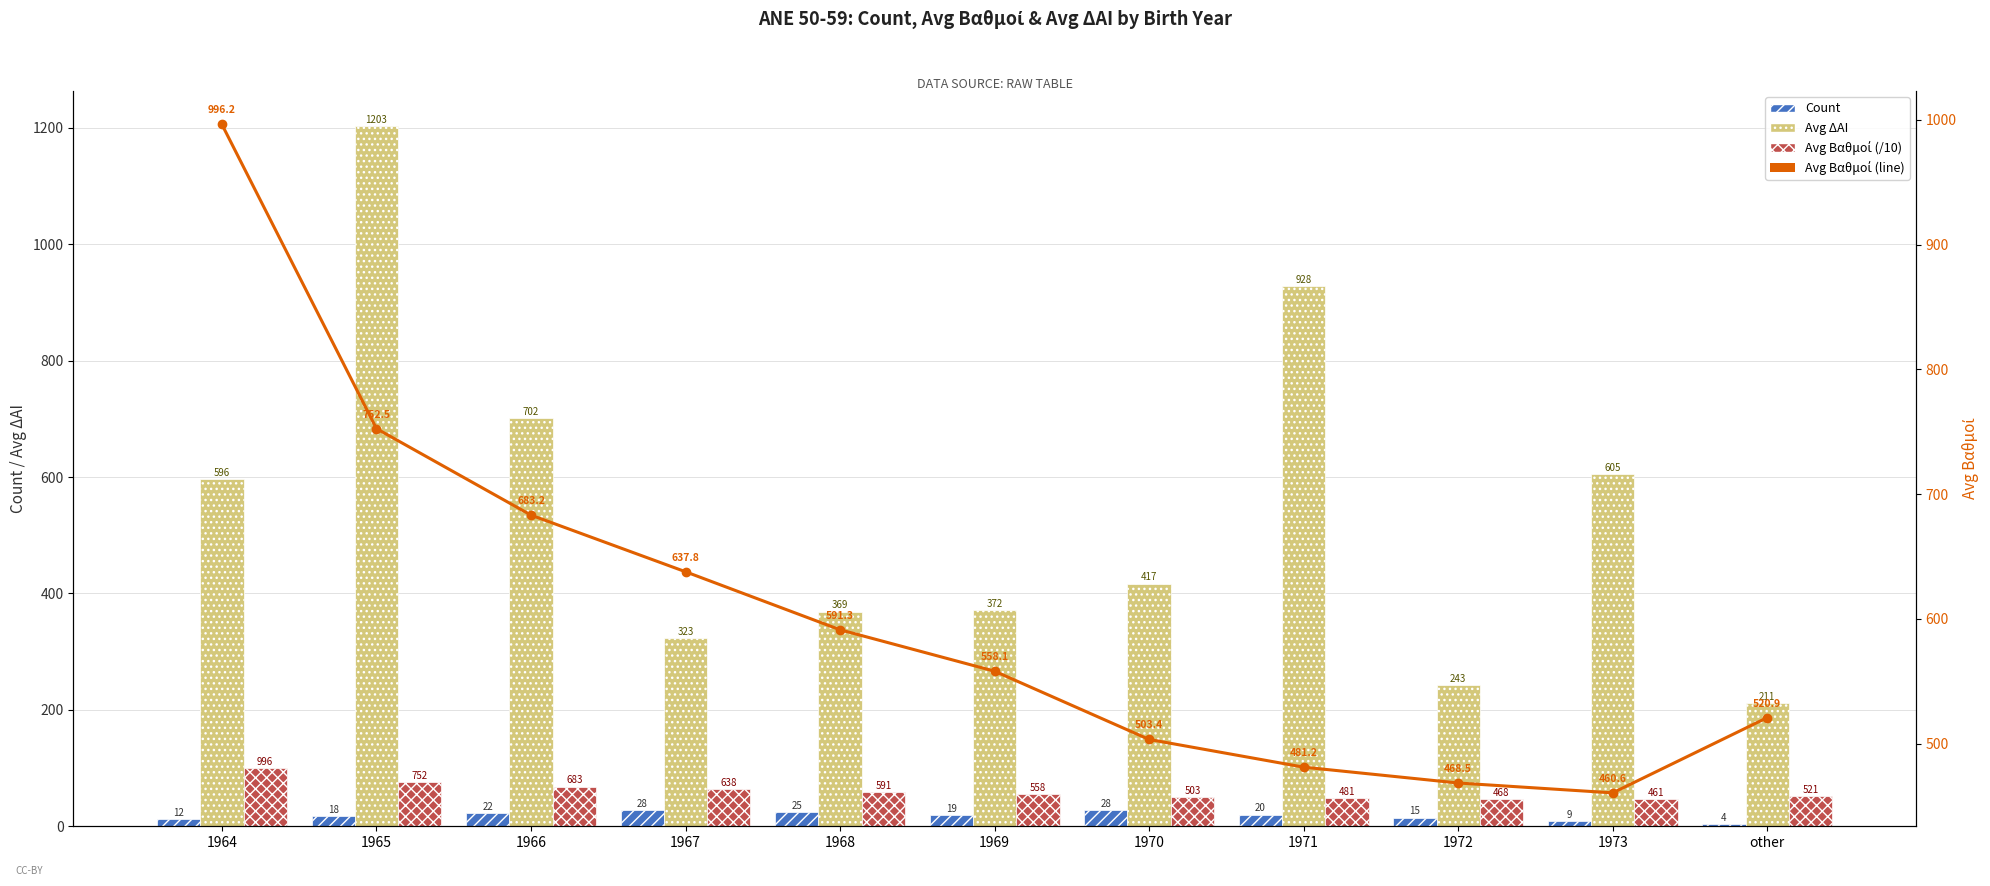

The value of Count at 1971 is 20.0. True or false?

True